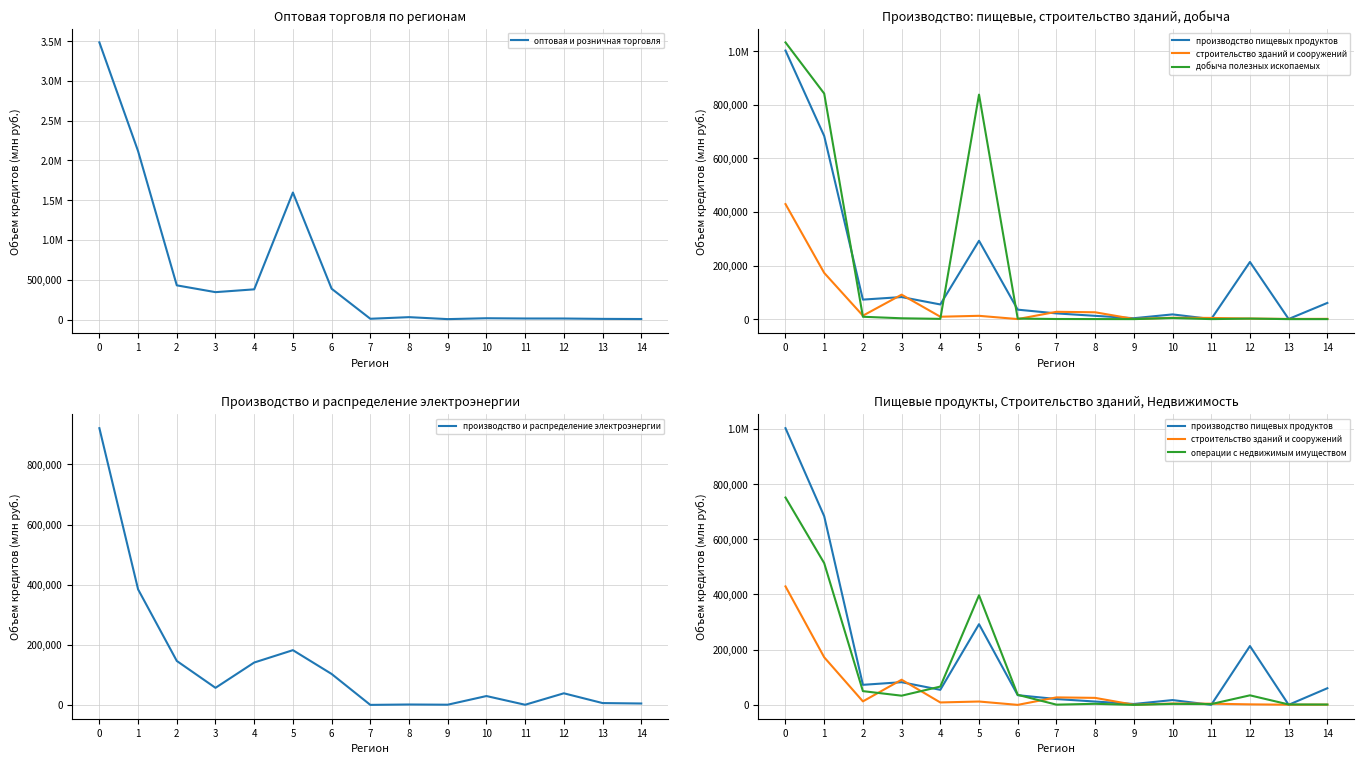

What is the total value across all series at 13?

16792